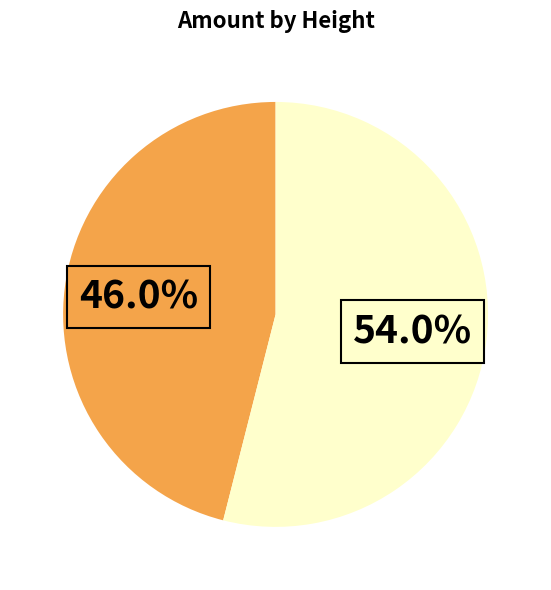

Is there any slice that represents more than half of the pie?

Yes